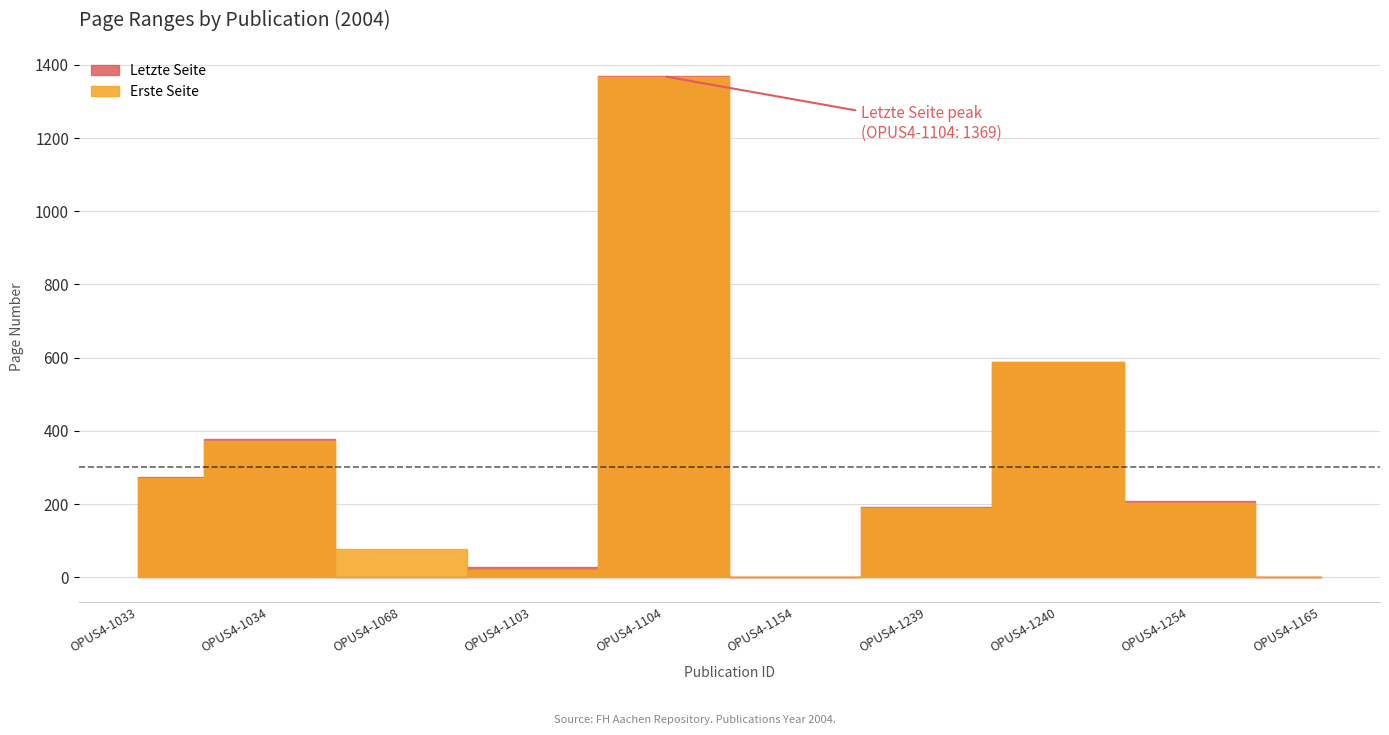

Count the number of data series in this chart.

2